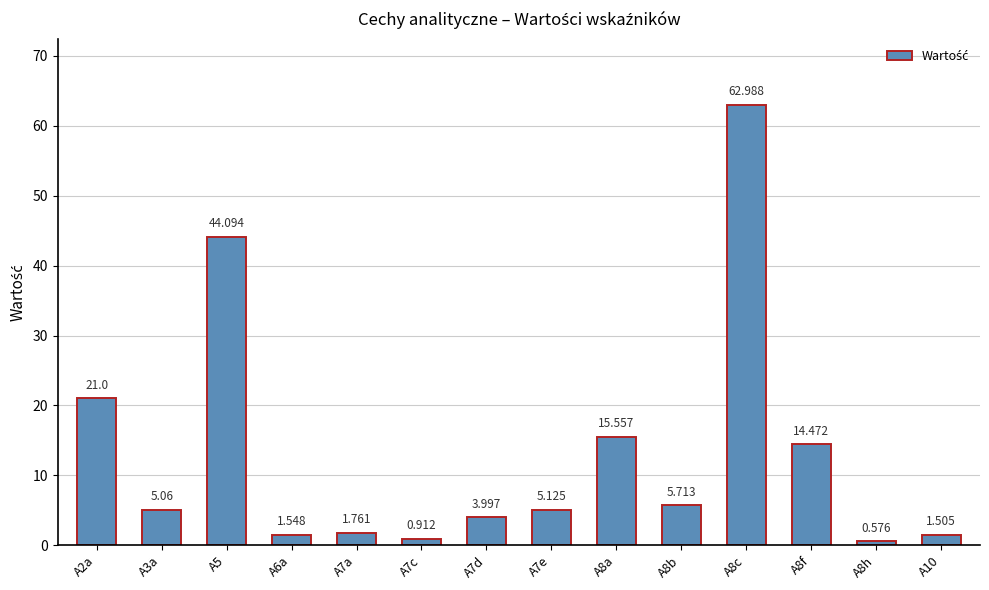

How many bars are there in total?

14